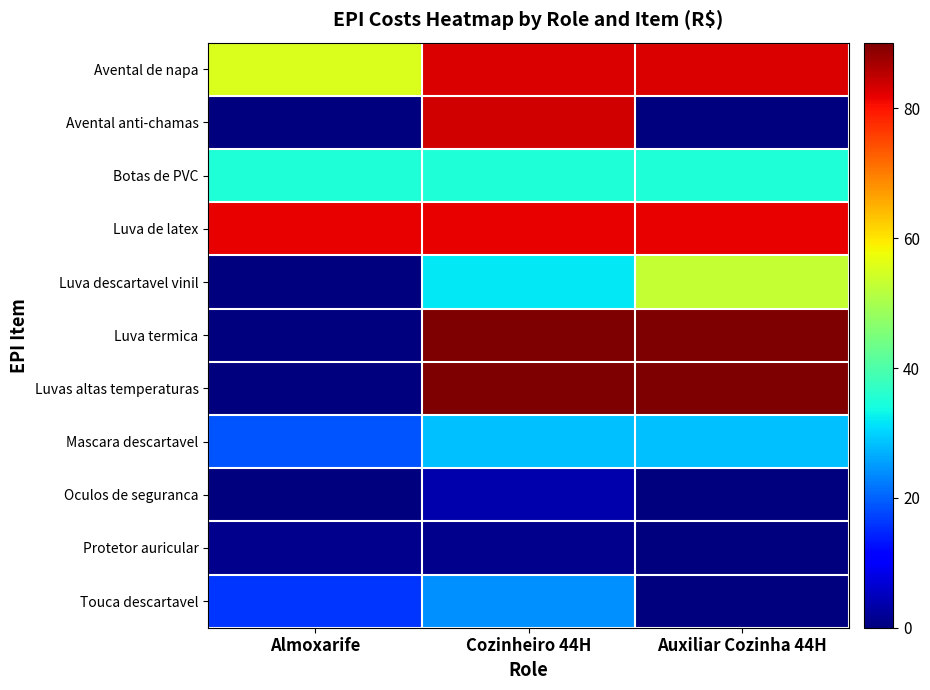

Reading left to right, transcribe all the data shown in this chart.

Avental de napa: Almoxarife=55.4	Cozinheiro 44H=83.1	Auxiliar Cozinha 44H=83.1
Avental anti-chamas: Almoxarife=0.0	Cozinheiro 44H=83.7	Auxiliar Cozinha 44H=0.0
Botas de PVC: Almoxarife=35.1	Cozinheiro 44H=35.1	Auxiliar Cozinha 44H=35.1
Luva de latex: Almoxarife=81.8	Cozinheiro 44H=81.8	Auxiliar Cozinha 44H=81.8
Luva descartavel vinil: Almoxarife=0.0	Cozinheiro 44H=31.9	Auxiliar Cozinha 44H=53.1
Luva termica: Almoxarife=0.0	Cozinheiro 44H=90.1	Auxiliar Cozinha 44H=90.1
Luvas altas temperaturas: Almoxarife=0.0	Cozinheiro 44H=90.1	Auxiliar Cozinha 44H=90.1
Mascara descartavel: Almoxarife=18.9	Cozinheiro 44H=28.4	Auxiliar Cozinha 44H=28.4
Oculos de seguranca: Almoxarife=0.0	Cozinheiro 44H=3.8	Auxiliar Cozinha 44H=0.0
Protetor auricular: Almoxarife=1.1	Cozinheiro 44H=1.1	Auxiliar Cozinha 44H=0.0
Touca descartavel: Almoxarife=16.0	Cozinheiro 44H=24.1	Auxiliar Cozinha 44H=0.0